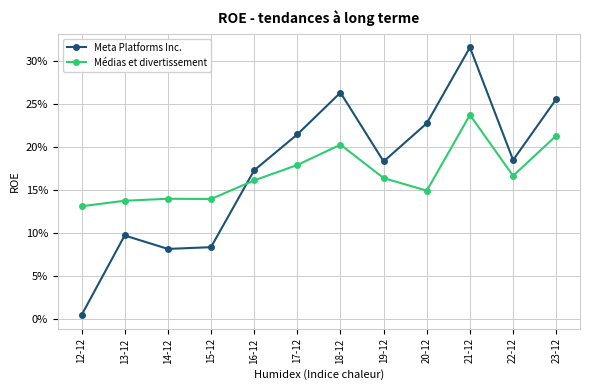

At which label is Médias et divertissement closest to 0?

12-12